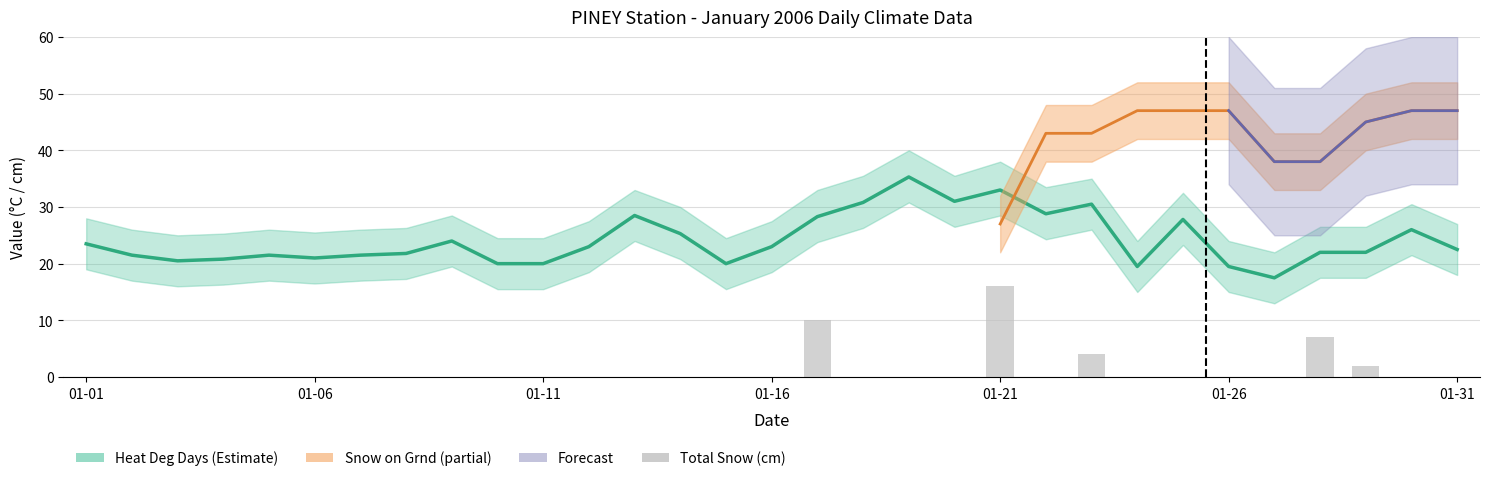

What is the spread (max minus min) of values at 2006-01-09?

24.0